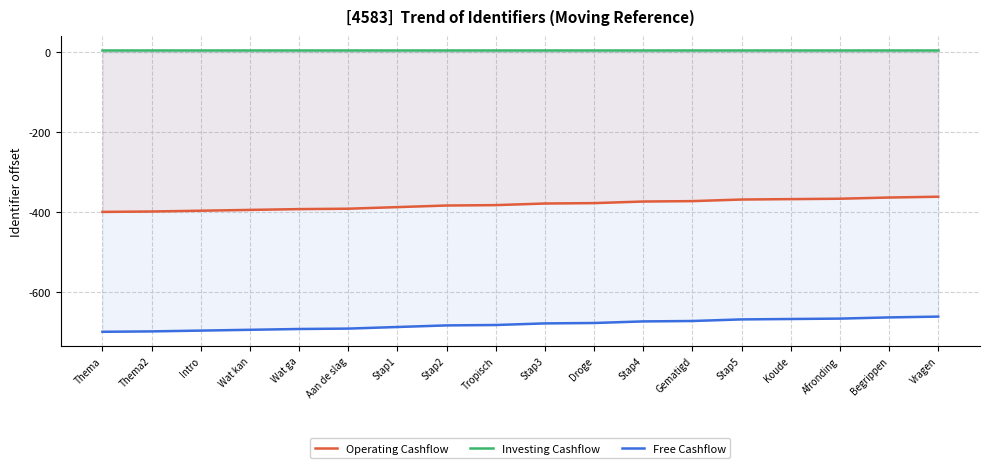

What position from the left is Droge?

11